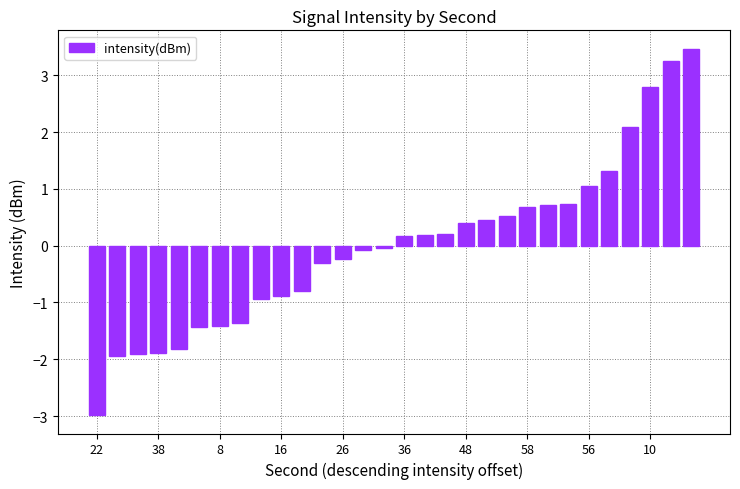

What is the minimum value shown in the chart?

-3.0